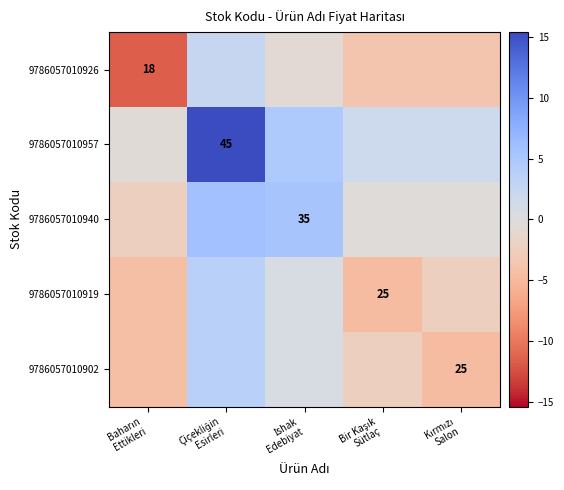

Rank the series by their maximum value, from lowest to highest.

9786057010926, 9786057010919, 9786057010902, 9786057010940, 9786057010957